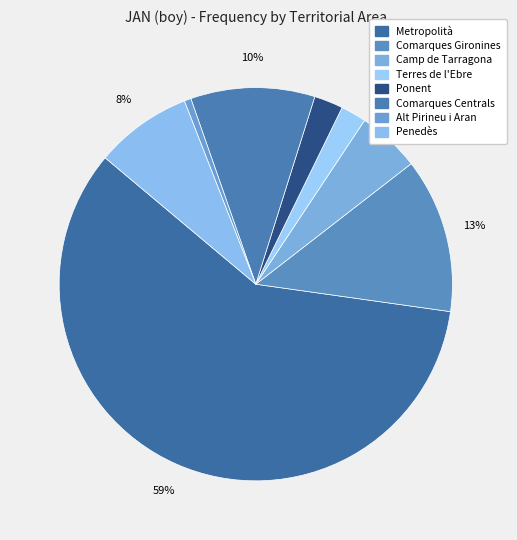

To the nearest percent, what is the difference between the Terres de l'Ebre and Alt Pirineu i Aran slice percentages?

2%